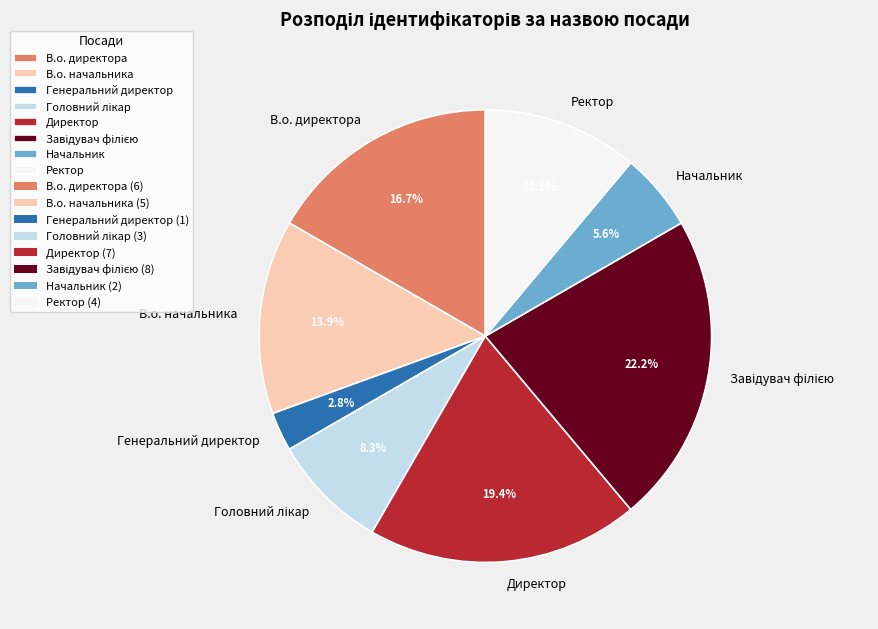

What percentage is NOT represented by Ректор?

88.9%